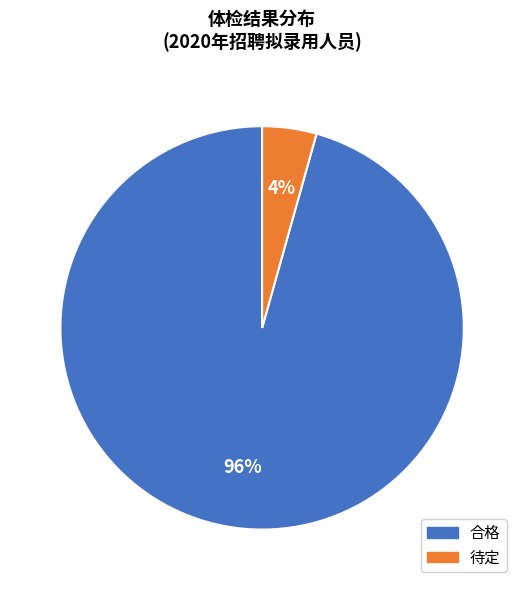

To the nearest percent, what portion does 待定 represent?

4%